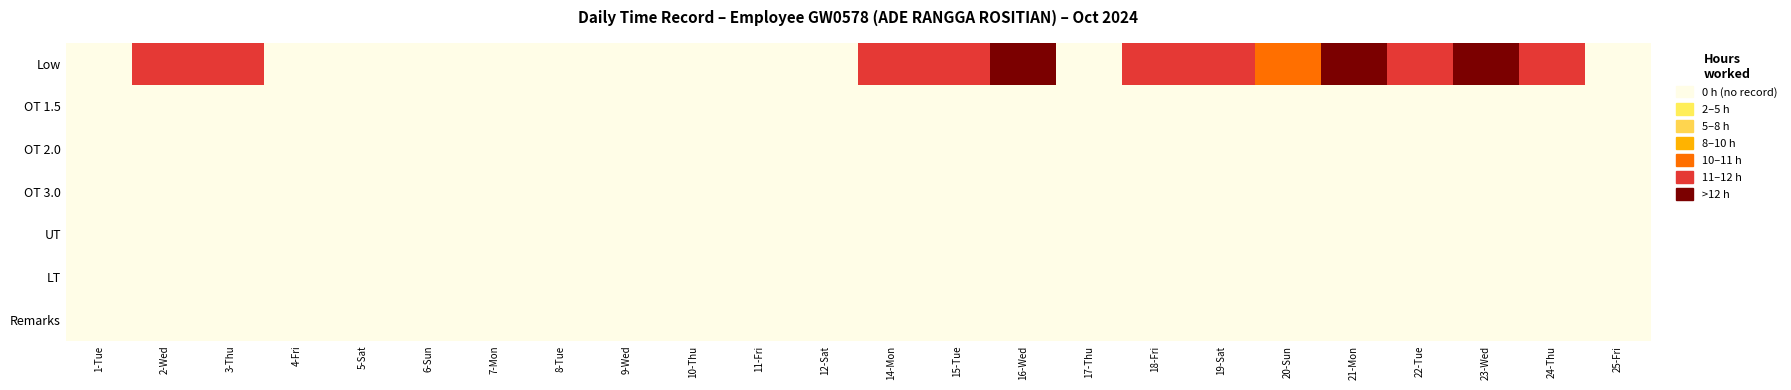

Rank the series by their maximum value, from lowest to highest.

OT 1.5, OT 2.0, OT 3.0, UT, LT, Remarks, Low